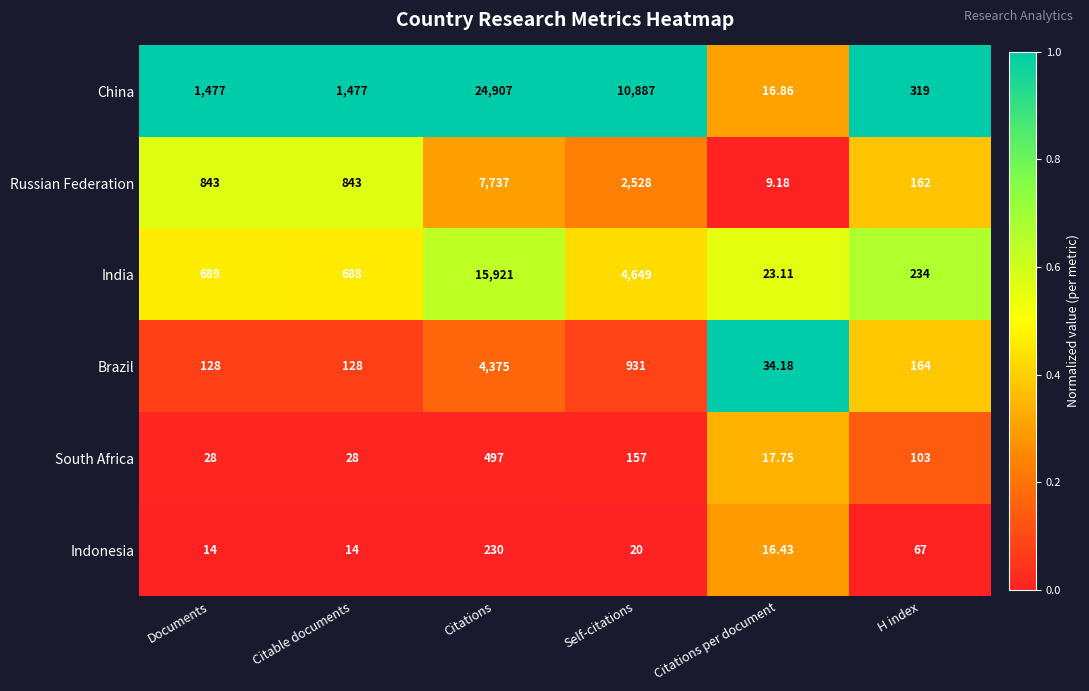

Where is Indonesia nearest to the value 122?

H index